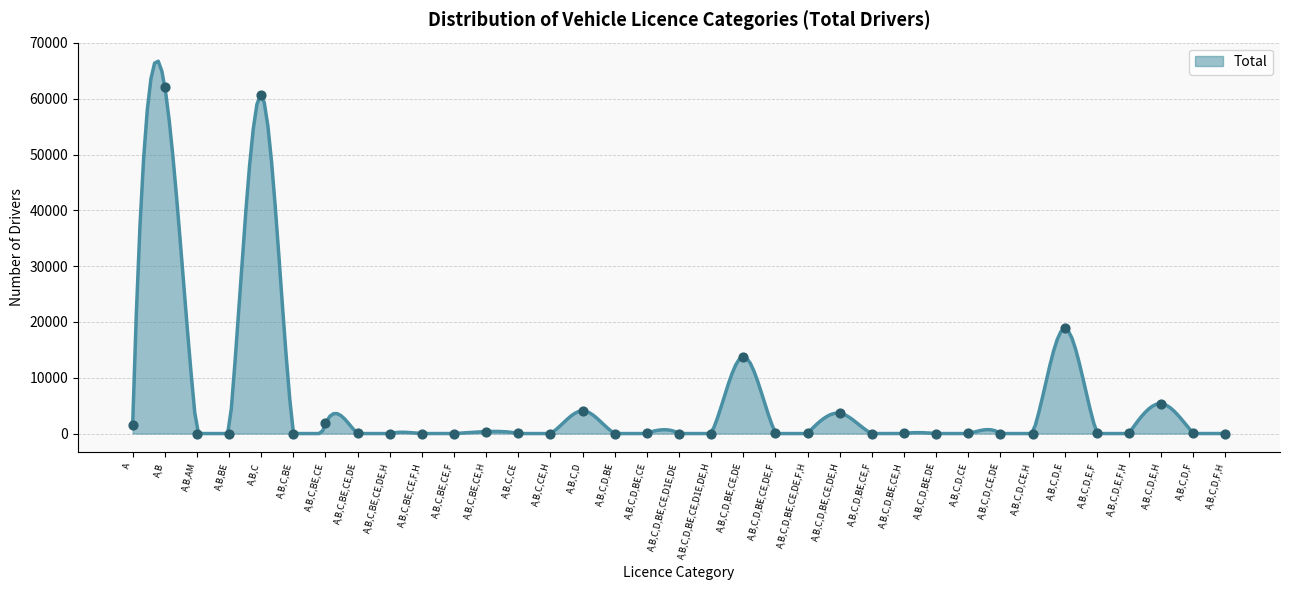

What is the change in value from A,B,C,D,BE,CE to A,B,C,D,BE,CE,H?

-109